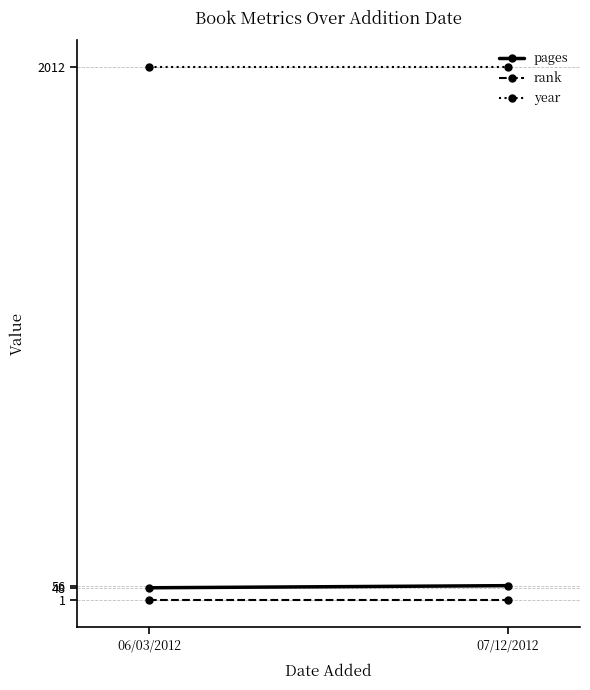

What is the difference between the pages values at 06/03/2012 and 07/12/2012?

8